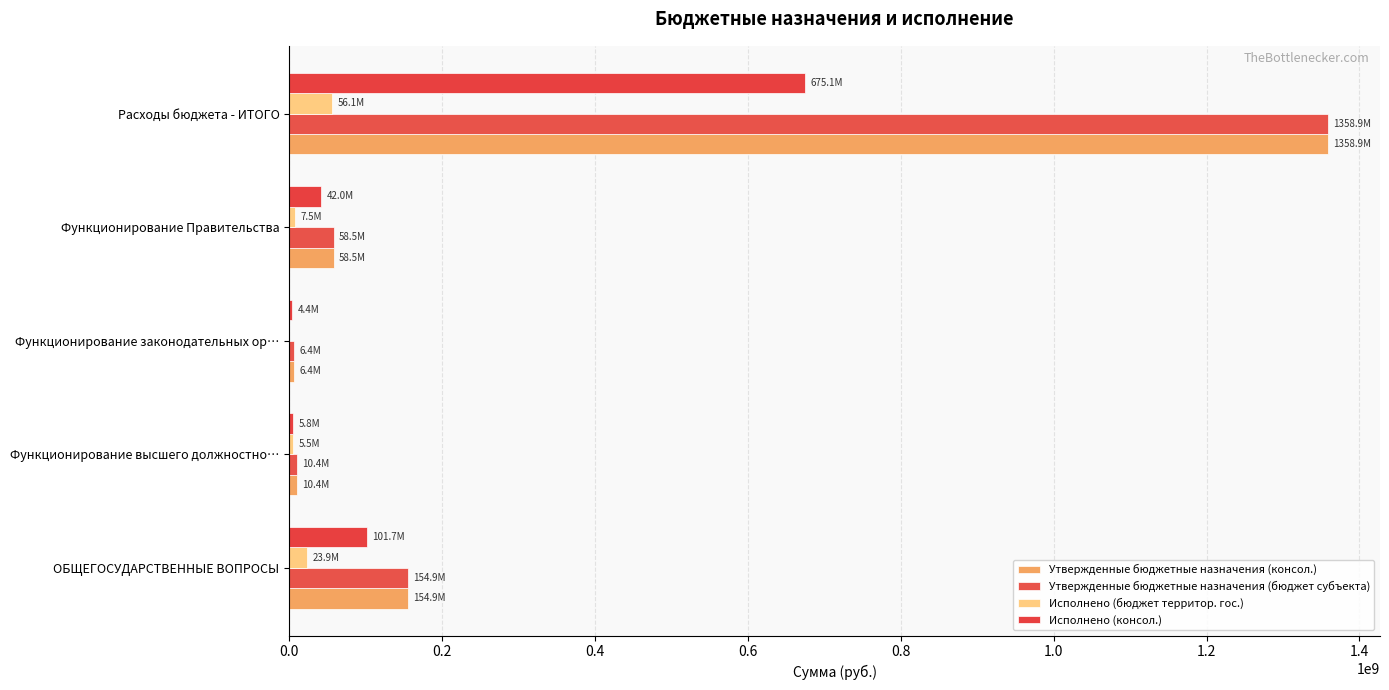

How many data points in Исполнено (консол.) are above 42008485?

3